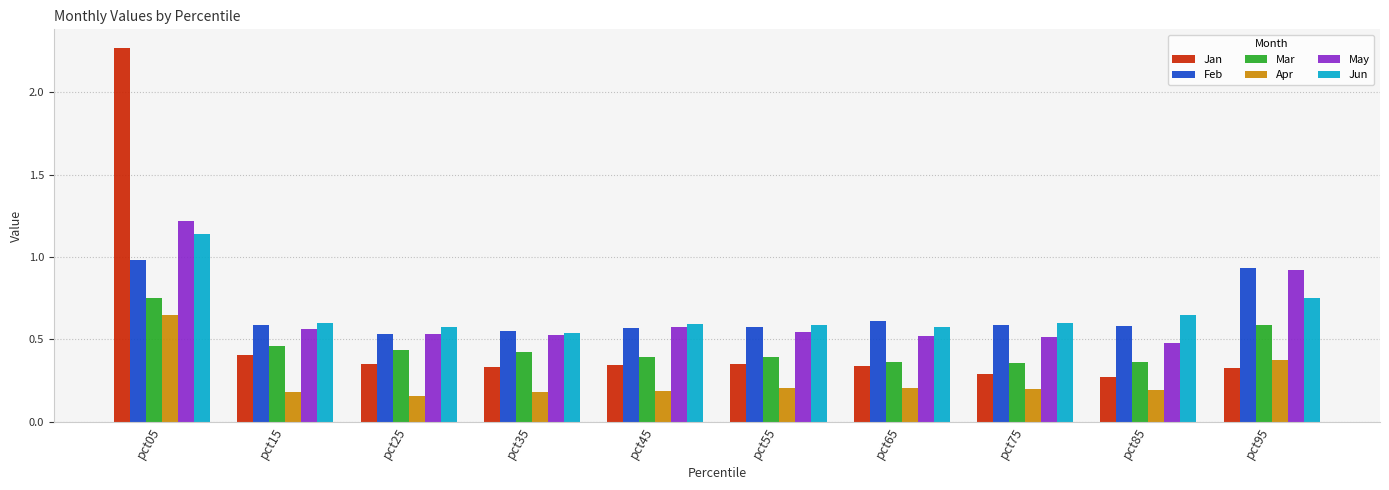

At which category is the sum across all series the highest?

pct05